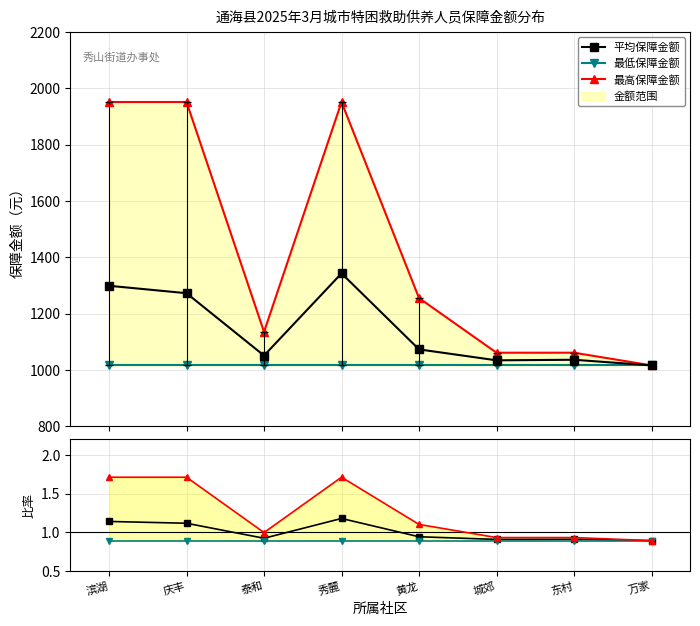

At which label does 平均保障金额 first exceed 1072?

滨湖